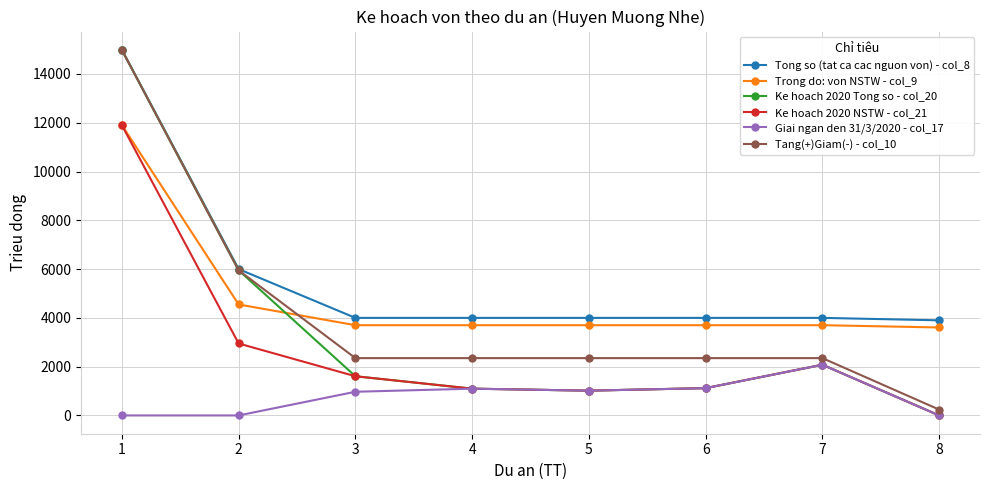

True or false: Tang(+)Giam(-) - col_10 has more than 2 interior local peaks.

False